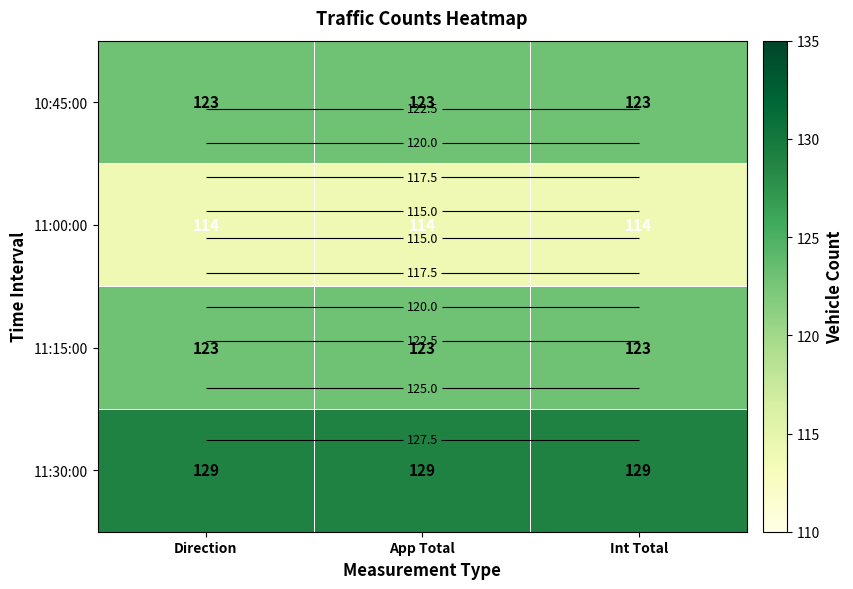

Which series has the largest total across all categories?

11:30:00